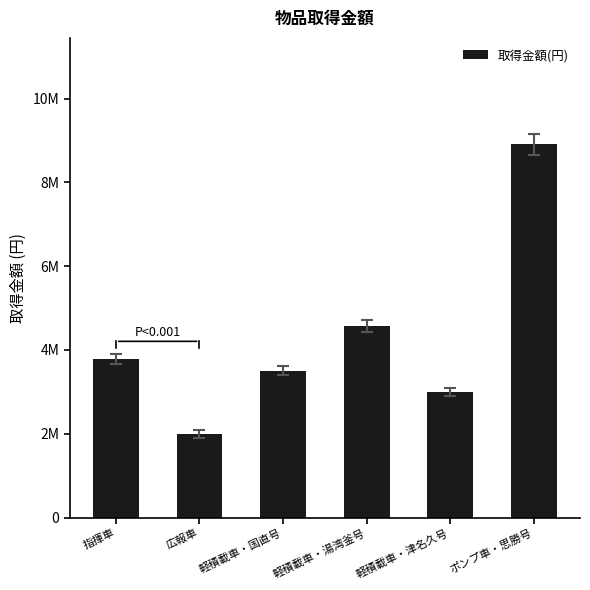

Reading left to right, transcribe all the data shown in this chart.

3786010	2000000	3507000	4567500	2992500	8909500